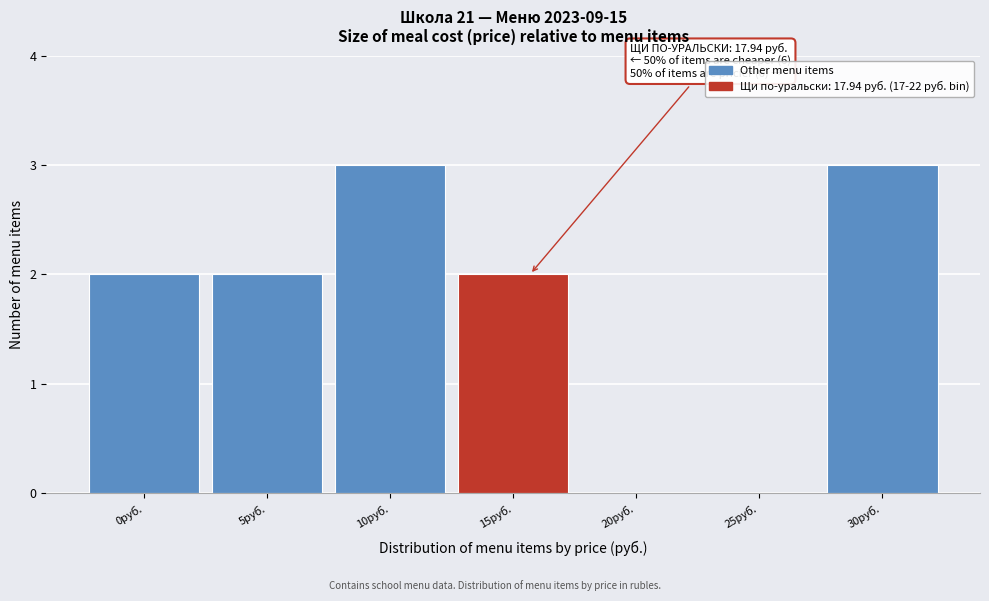

Reading left to right, transcribe all the data shown in this chart.

0руб.=2	5руб.=2	10руб.=3	15руб.=2	20руб.=0	25руб.=0	30руб.=3